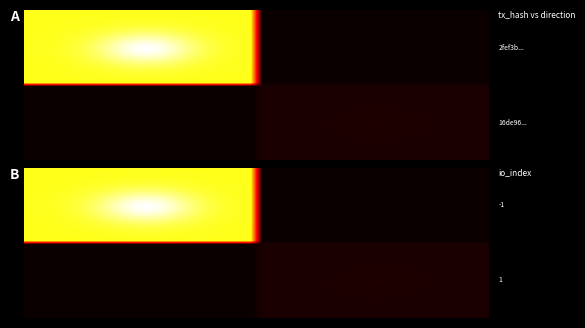

At how many categories does at least one series exceed 31?

9